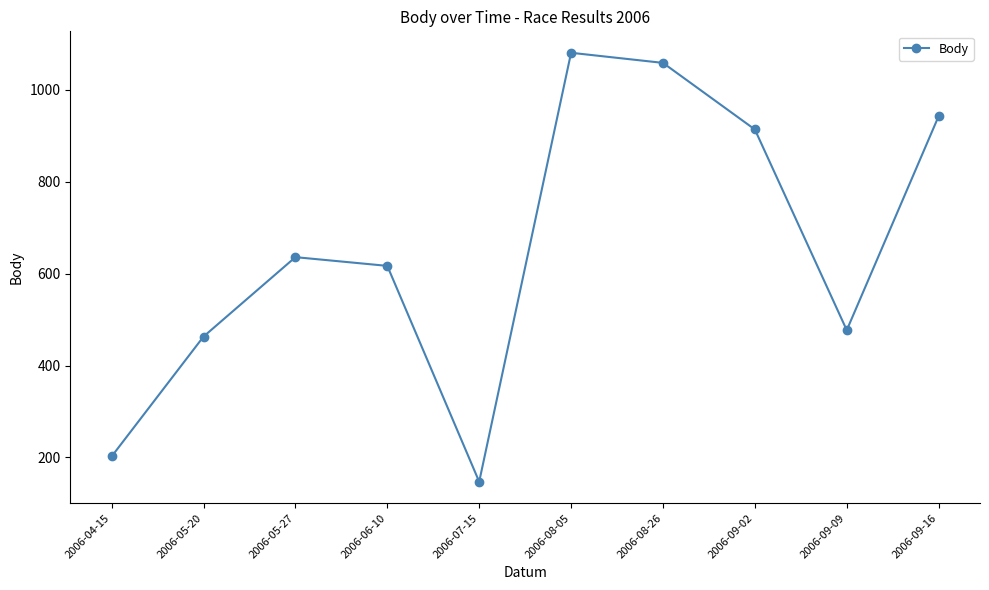

Rank the categories by value from lowest to highest.

2006-07-15, 2006-04-15, 2006-05-20, 2006-09-09, 2006-06-10, 2006-05-27, 2006-09-02, 2006-09-16, 2006-08-26, 2006-08-05